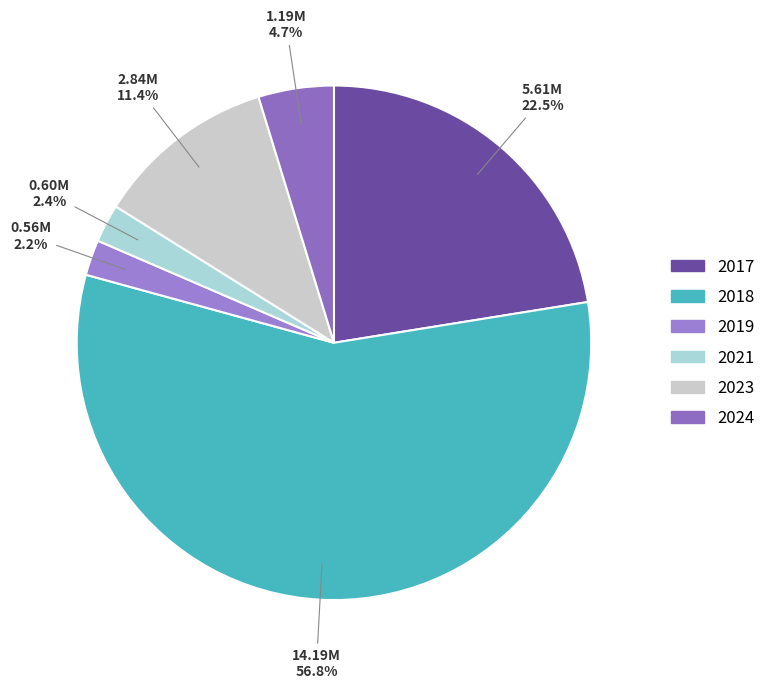

Is it true that 2017 is 1% of the pie?

False